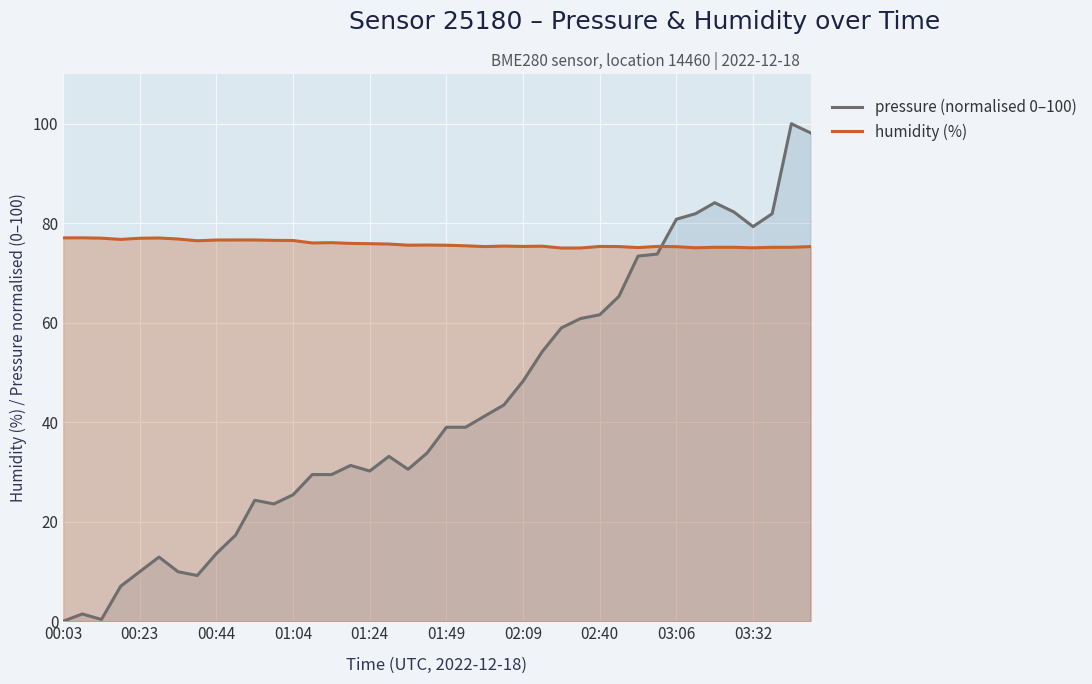

After their last crossing, which series has the higher values: humidity (%) or pressure (normalised 0–100)?

pressure (normalised 0–100)